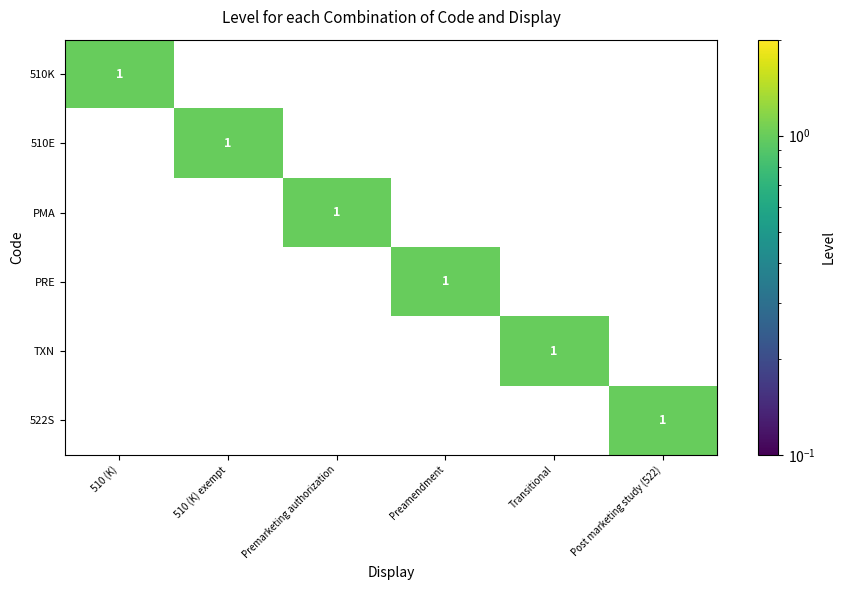

True or false: 522S has a value of 1 at Post marketing study (522).

True